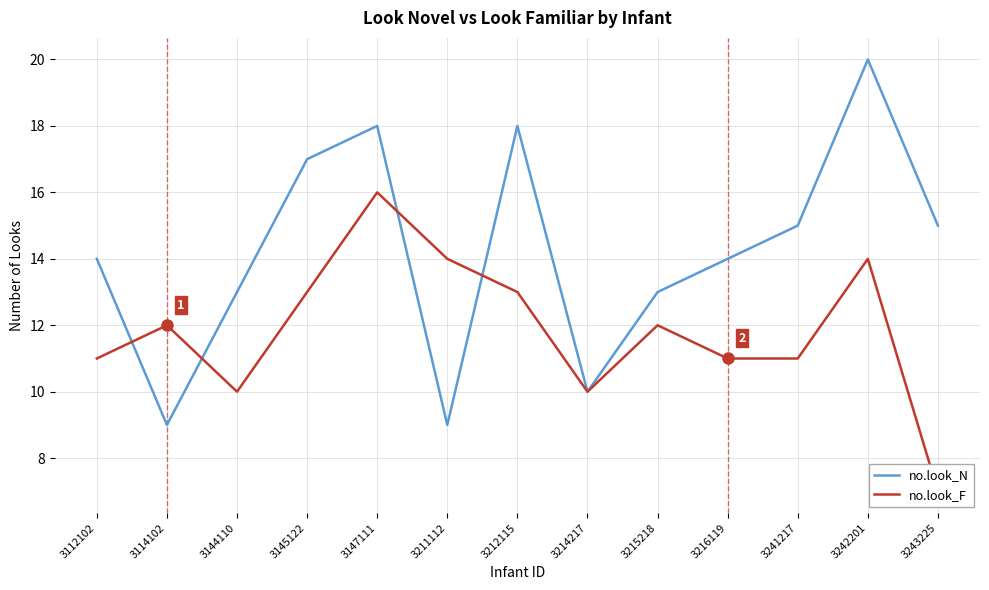

What is the sum of the no.look_F values at 3216119 and 3212115?

24